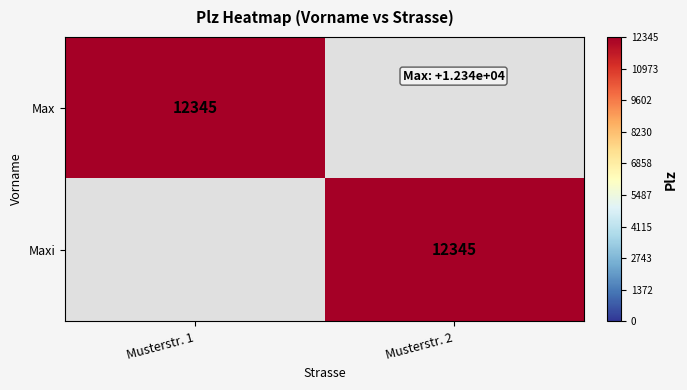

What is the total value across all series at Musterstr. 2?

12345